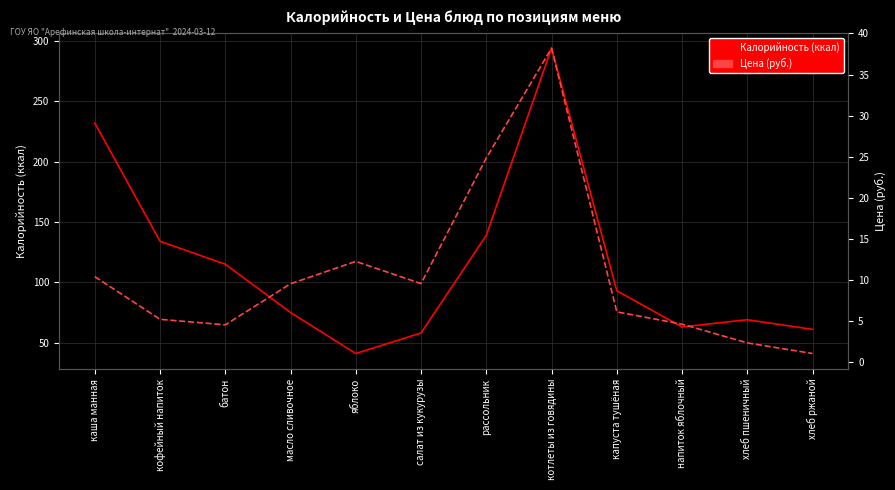

What is the difference between the Цена (руб.) values at хлеб пшеничный and напиток яблочный?

2.3